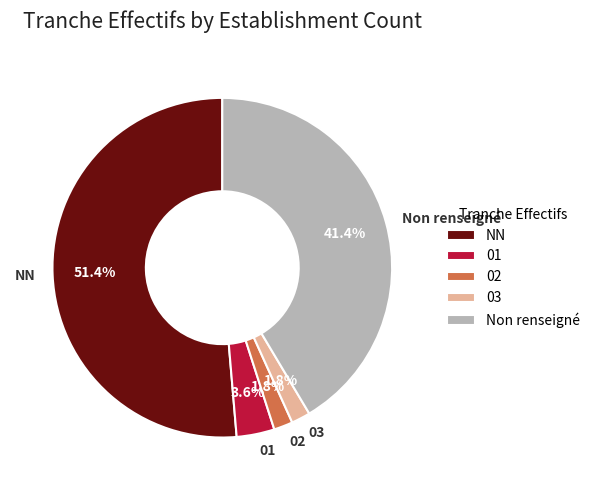

What portion of the pie excludes NN?

48.6%